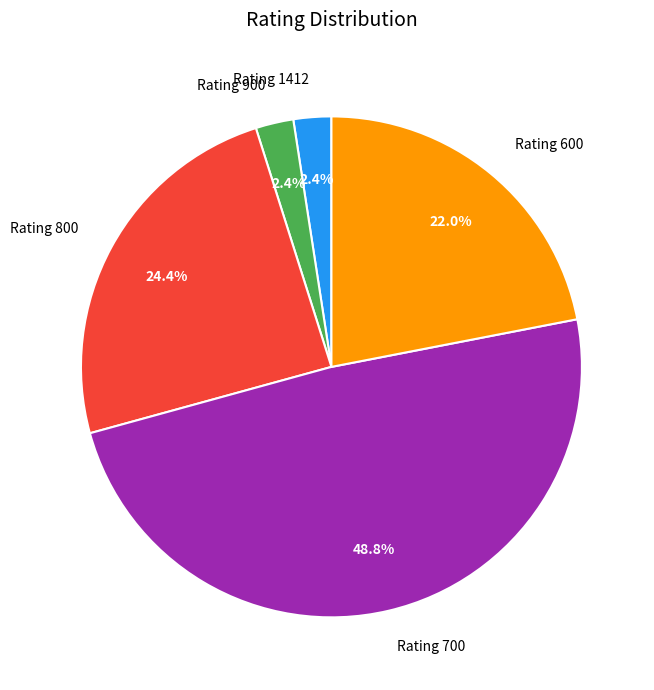

How many segments does this pie chart have?

5